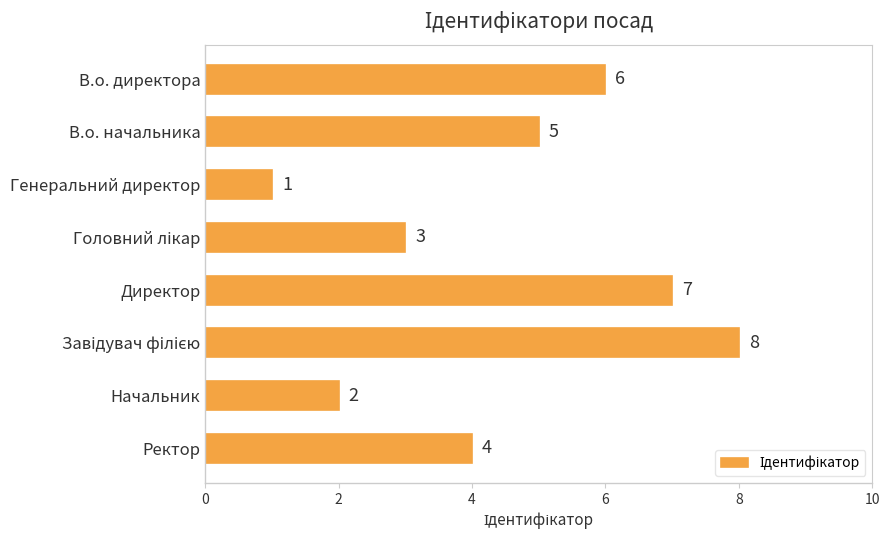

What is the sum of all values?

36